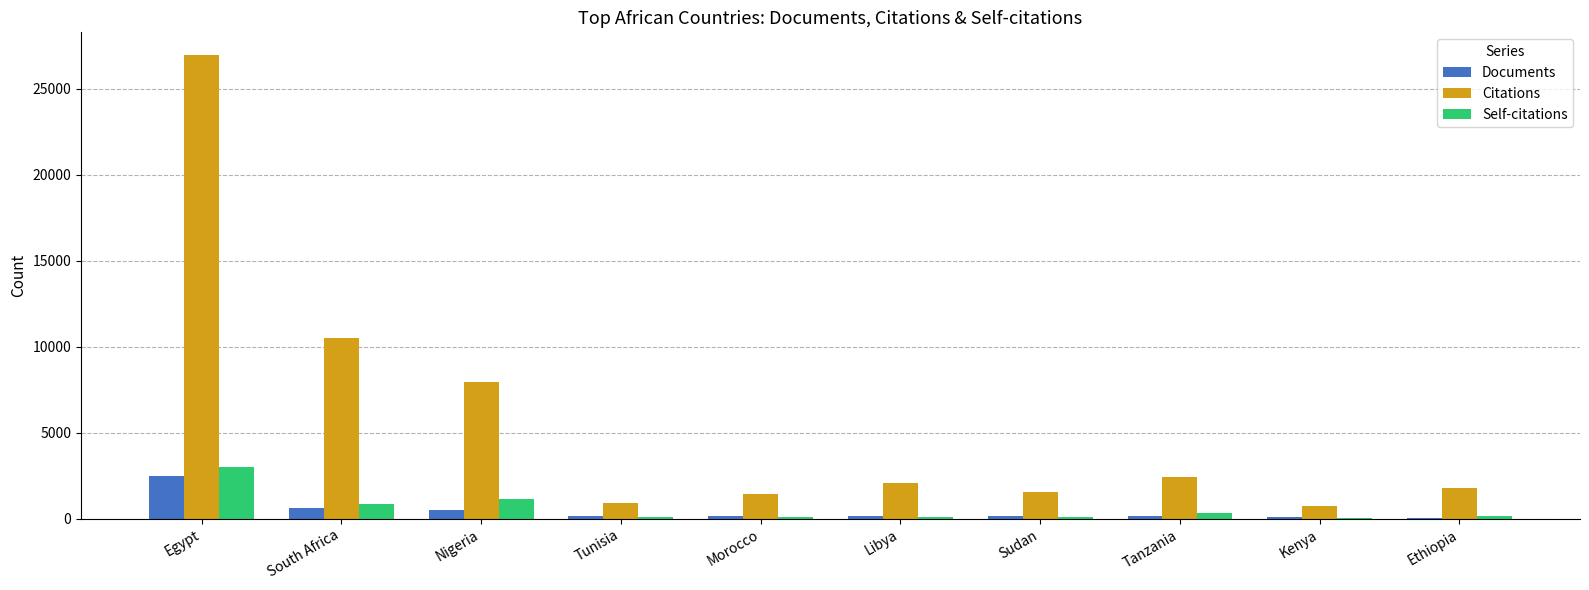

At which label is Self-citations closest to 1530?

Nigeria